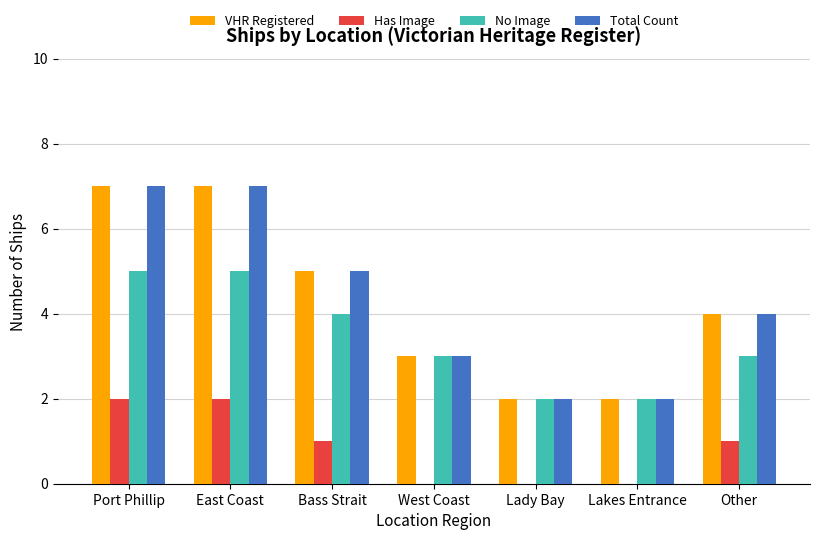

The value of VHR Registered at Port Phillip is 7. True or false?

True